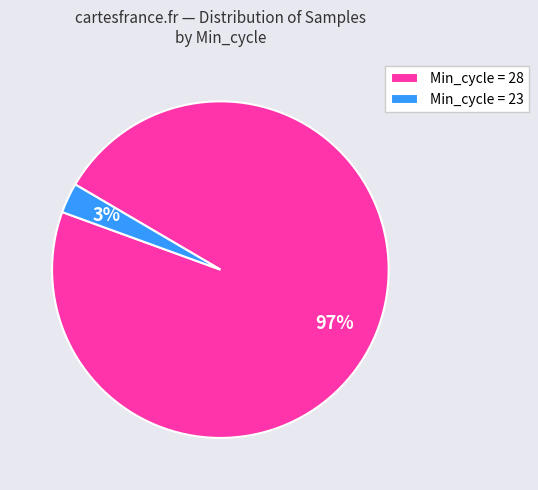

What percentage is the Min_cycle = 23 slice, to the nearest percent?

3%